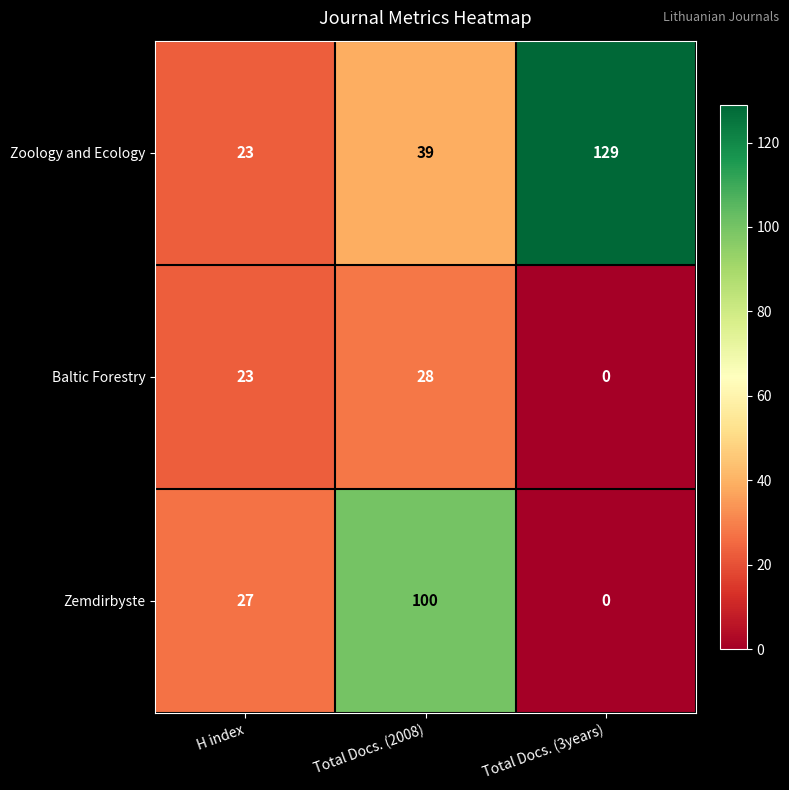

Reading right to left, what are all the values shown in this chart?

Zoology and Ecology: 129	39	23
Baltic Forestry: 0	28	23
Zemdirbyste: 0	100	27